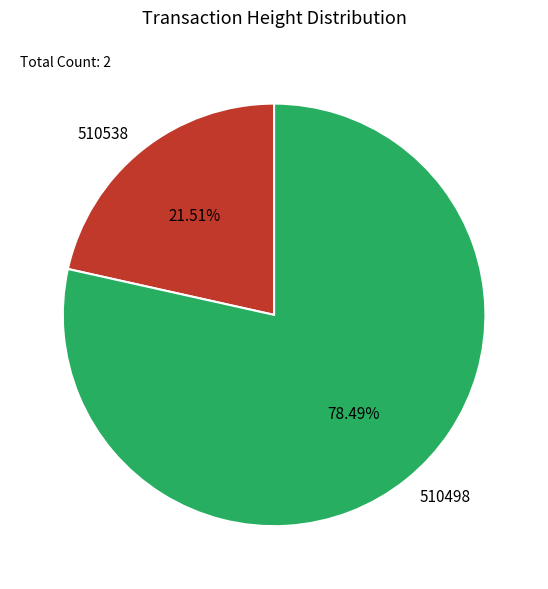

To the nearest percent, what portion does 510538 represent?

22%